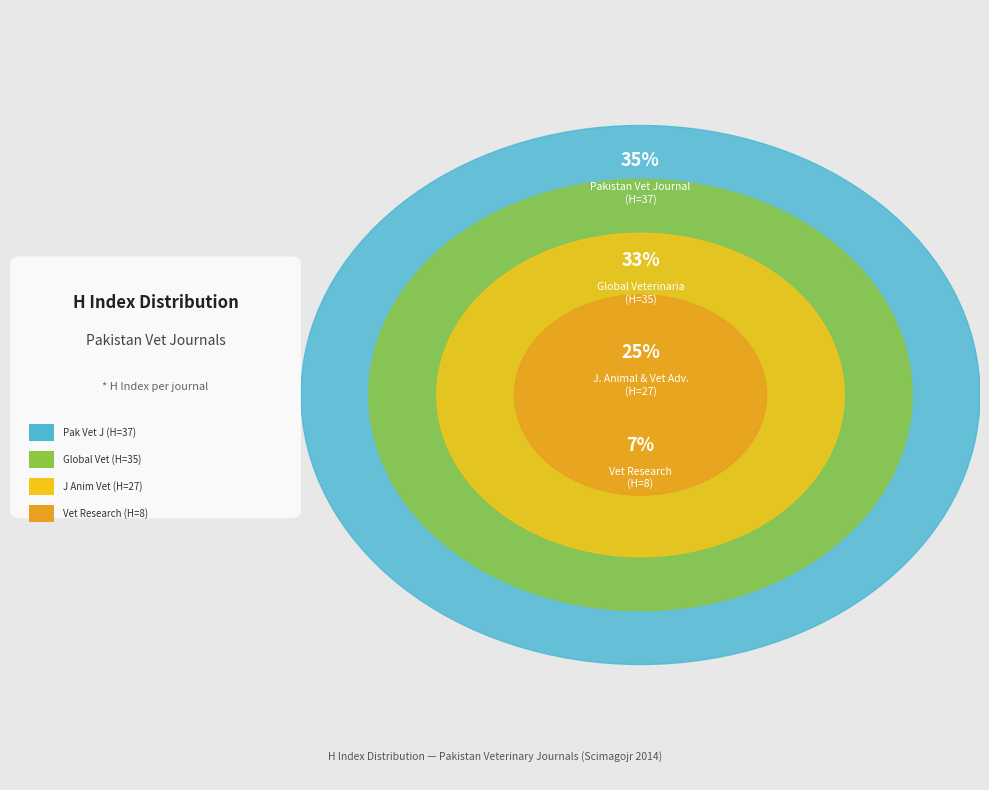

How many segments does this pie chart have?

4